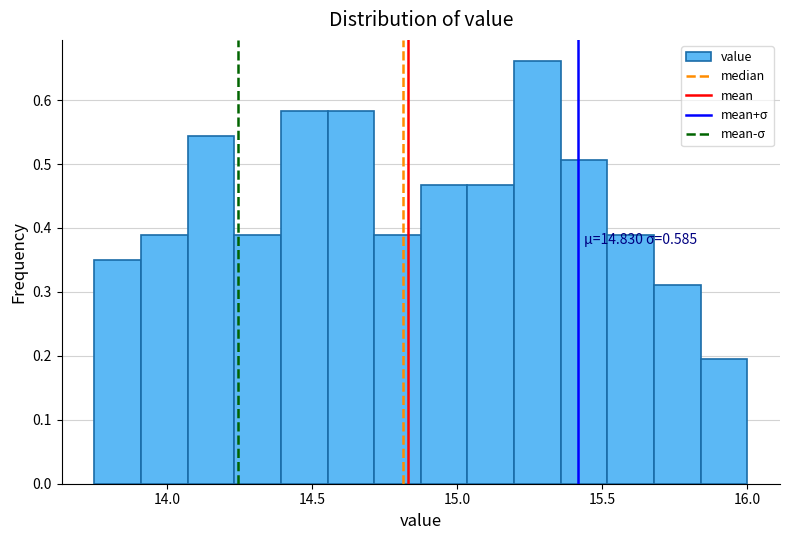

Read against the x-axis, roughly where is the centre of the tallest bar?

15.30